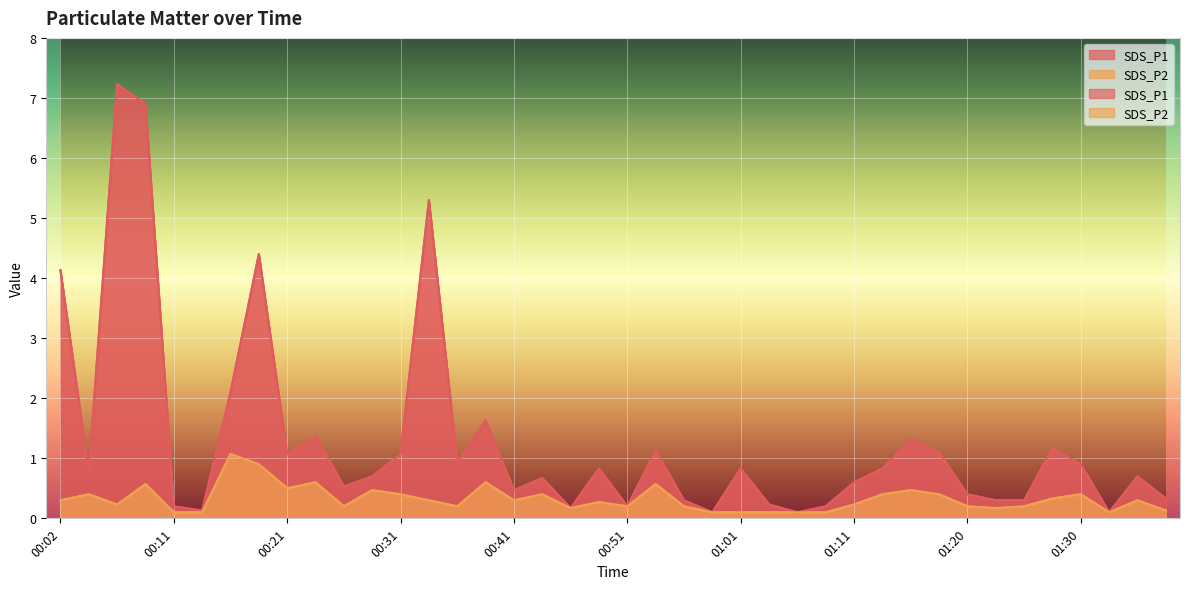

True or false: SDS_P1 and SDS_P2 intersect in this chart.

False